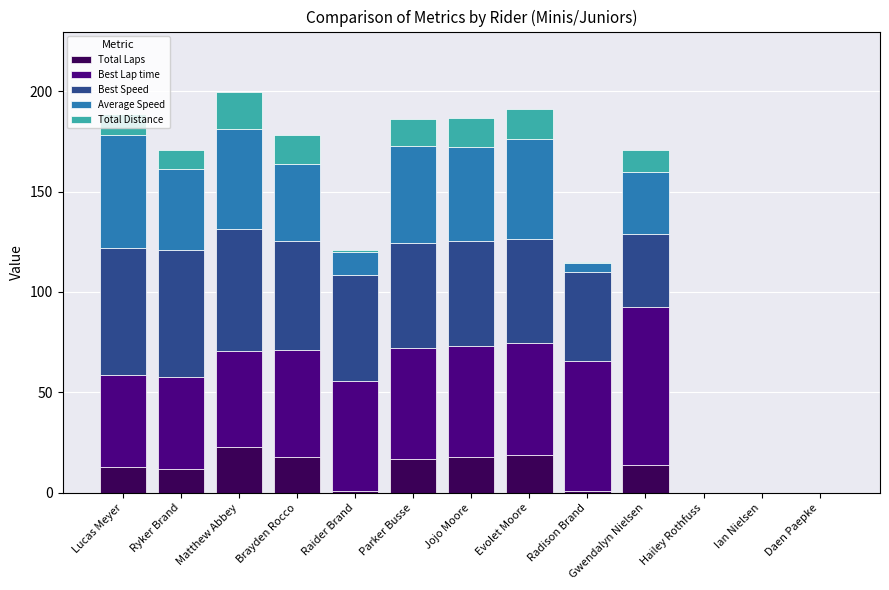

What is the highest value of the Total Laps series?

23.0